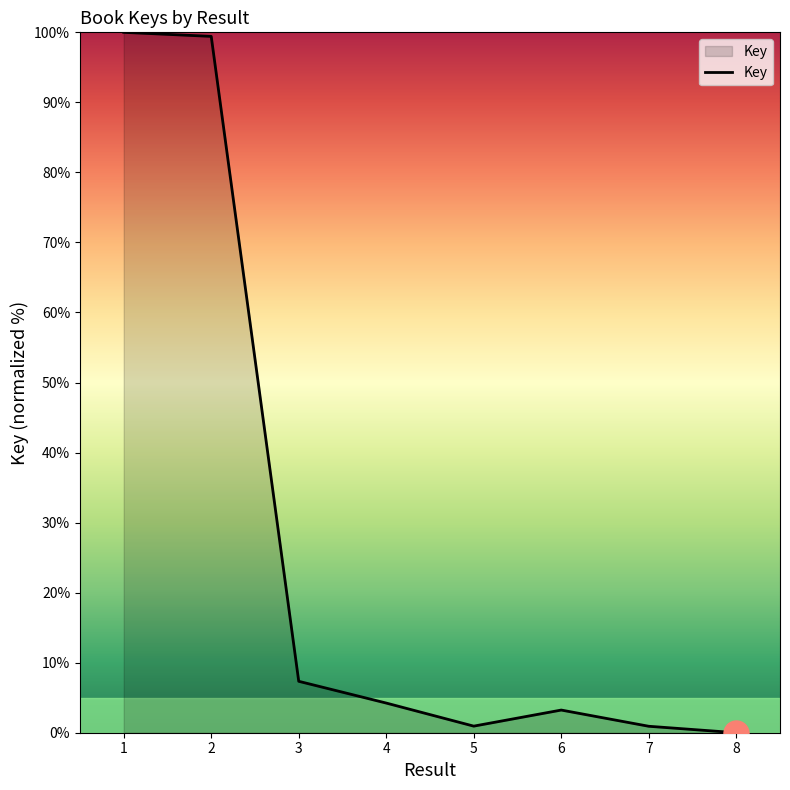

At which category does the data reach its first local valley?

5